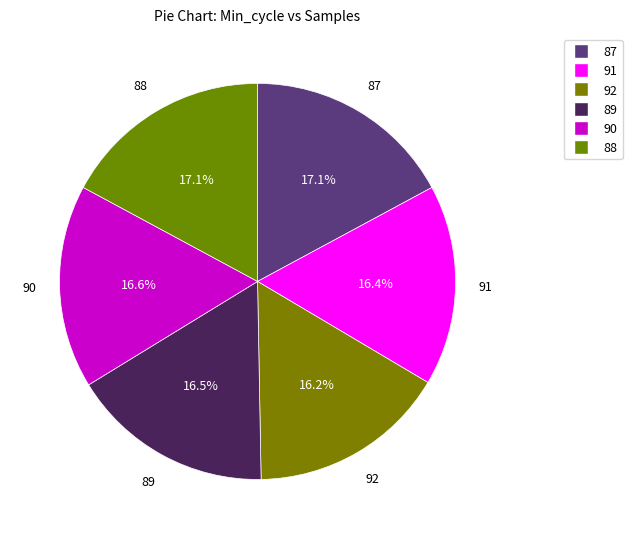

To the nearest percent, what portion does 91 represent?

16%